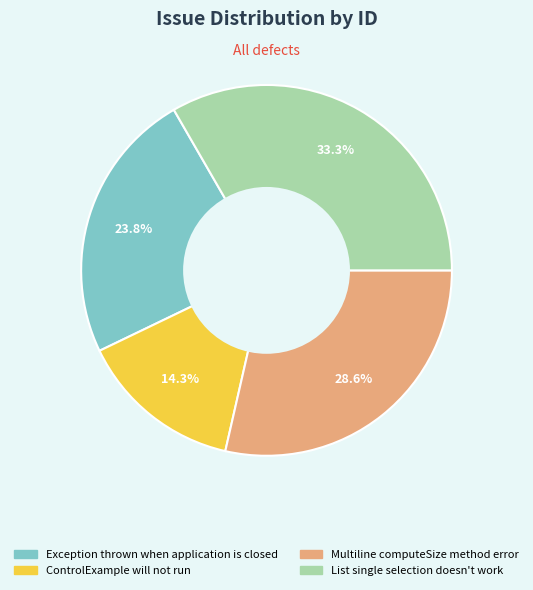

Rank the categories by value from lowest to highest.

ControlExample will not run, Exception thrown when application is closed, Multiline computeSize method error, List single selection doesn't work